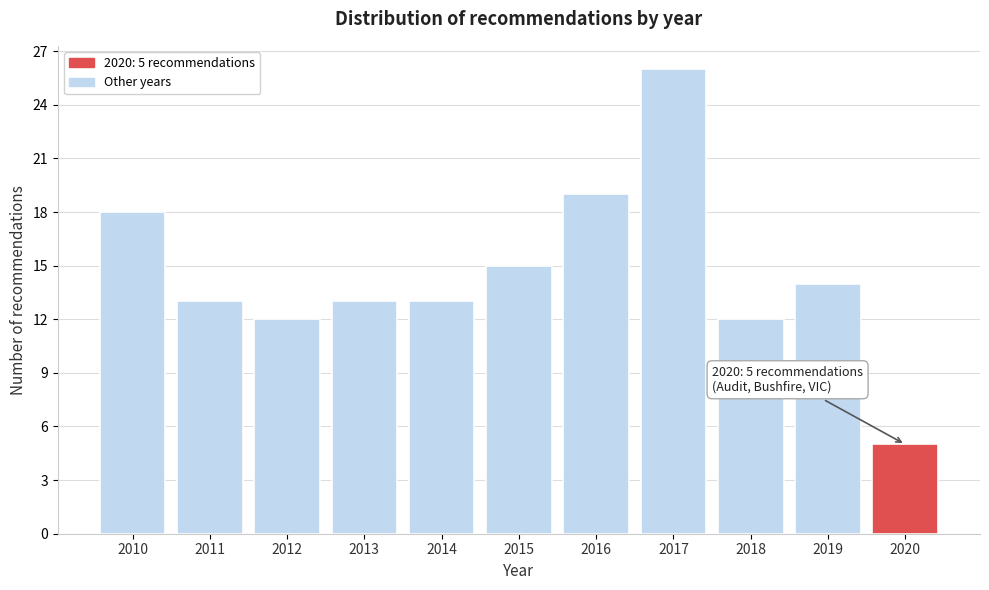

Reading right to left, what are all the values shown in this chart?

5	14	12	26	19	15	13	13	12	13	18